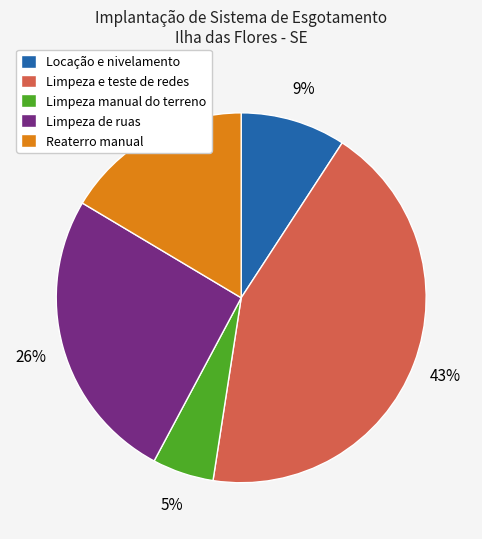

Is there any slice that represents more than half of the pie?

No